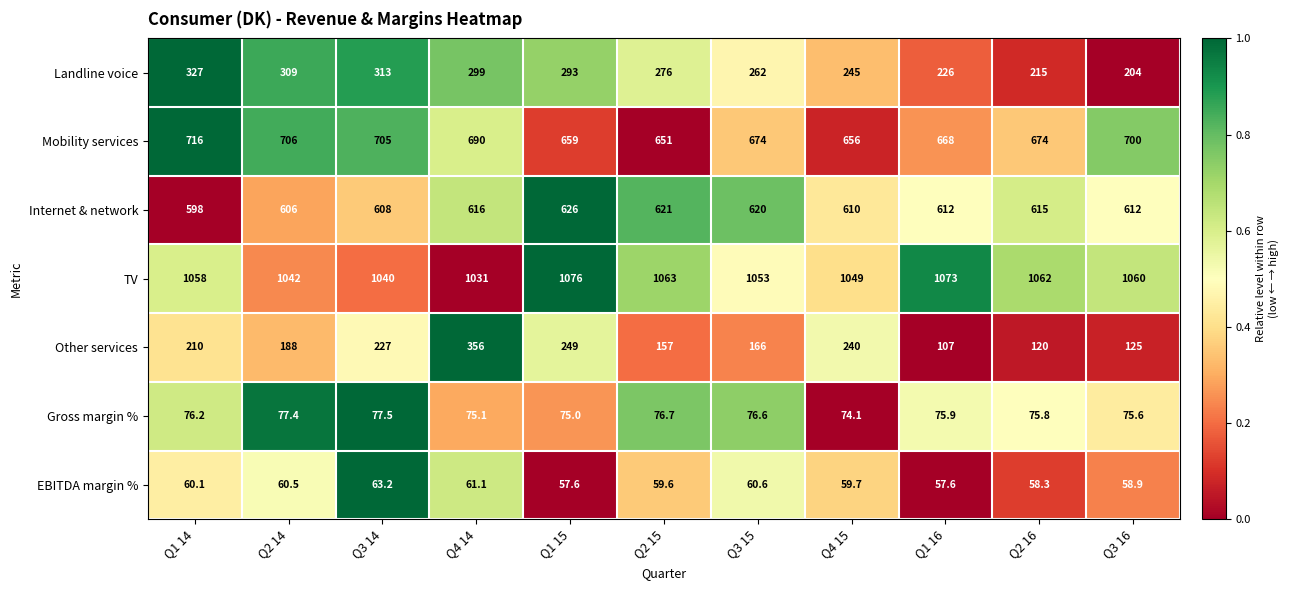

What is the total value across all series at Q4 14?

3128.2